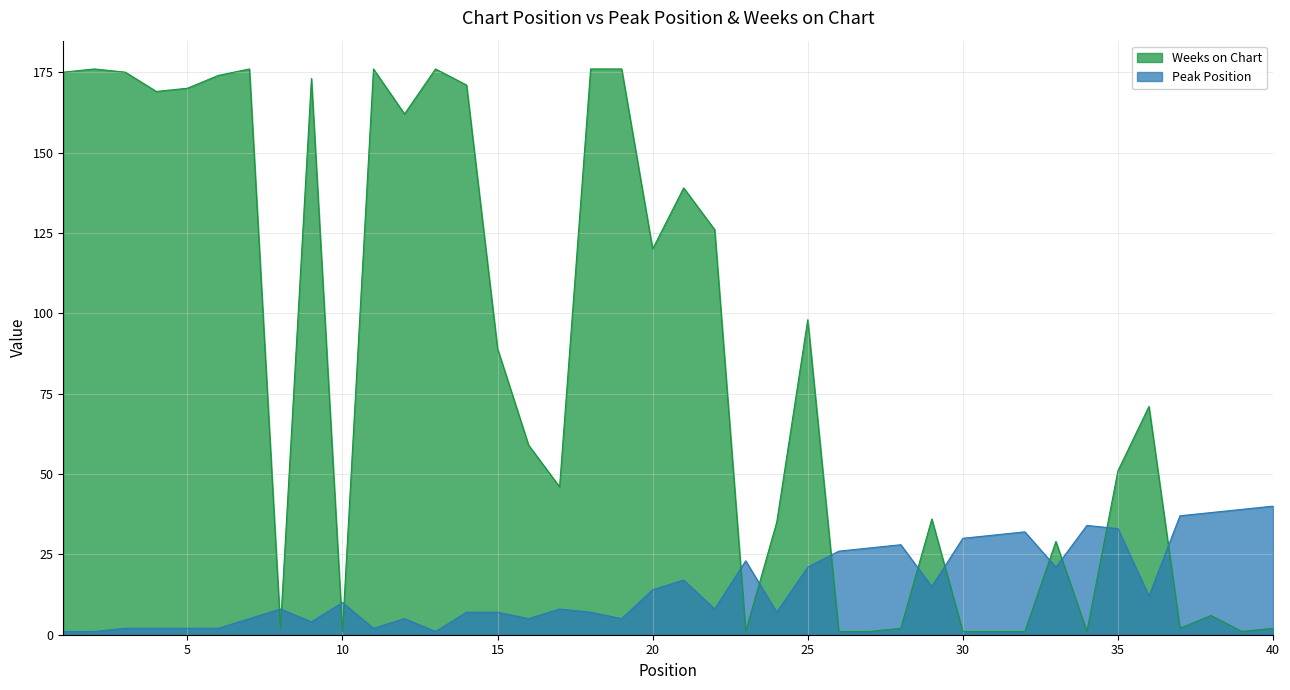

Reading right to left, transcribe all the data shown in this chart.

Peak Position: 40	39	38	37	12	33	34	21	32	31	30	15	28	27	26	21	7	23	8	17	14	5	7	8	5	7	7	1	5	2	10	4	8	5	2	2	2	2	1	1
Weeks on Chart: 2	1	6	2	71	51	1	29	1	1	1	36	2	1	1	98	35	1	126	139	120	176	176	46	59	89	171	176	162	176	1	173	2	176	174	170	169	175	176	175